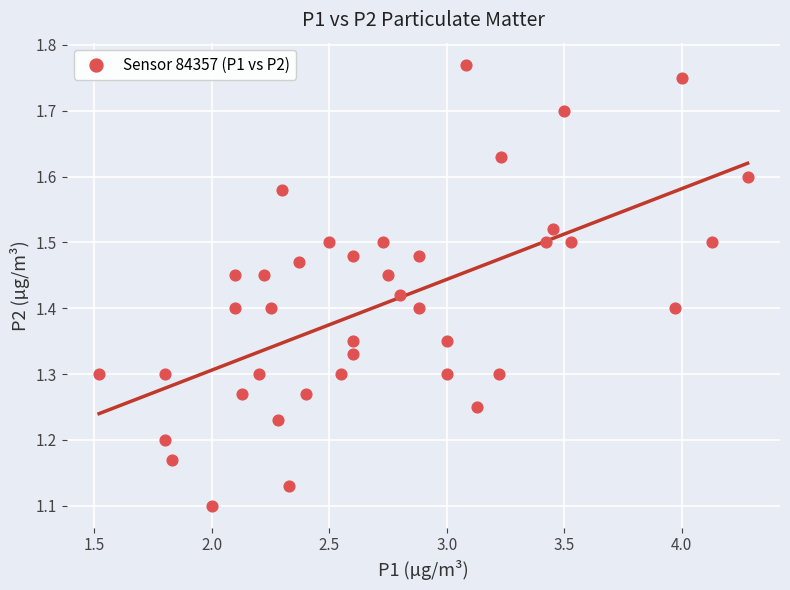

What is the range of X values (max minus min)?

2.8